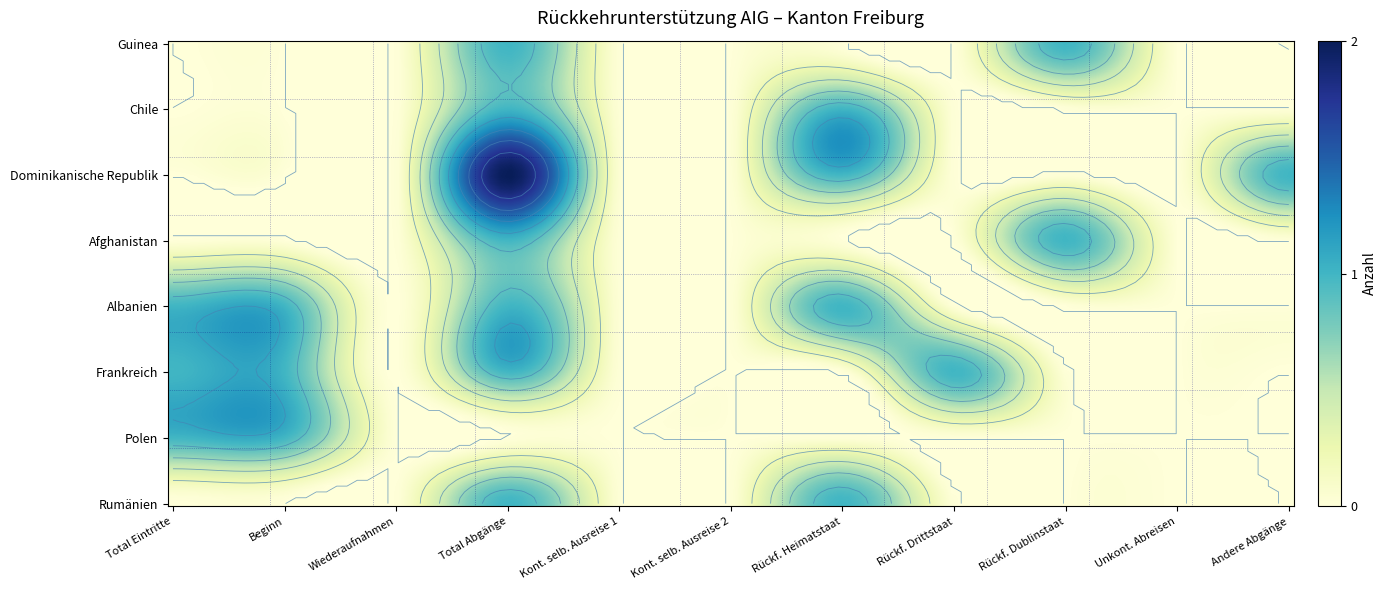

True or false: Frankreich has a value of 0 at 9.

True